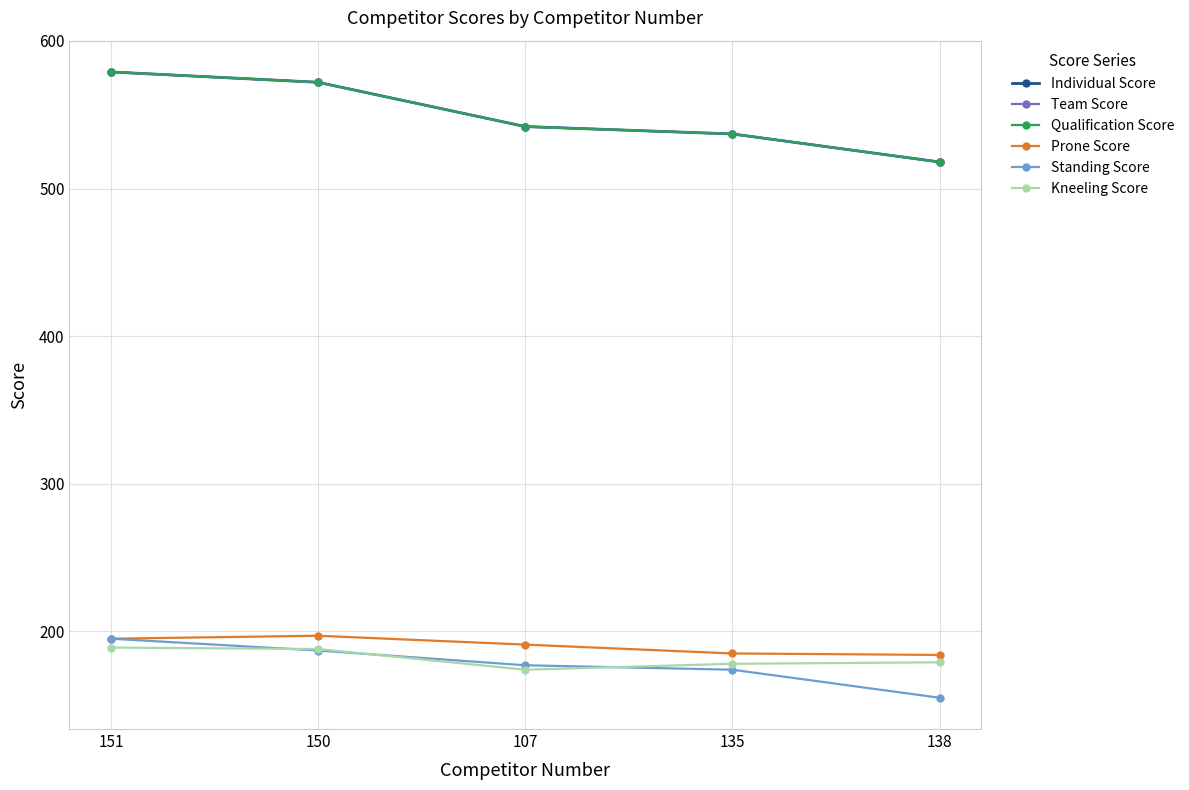

Is the value of Standing Score at 151 greater than the value of Prone Score at 135?

Yes